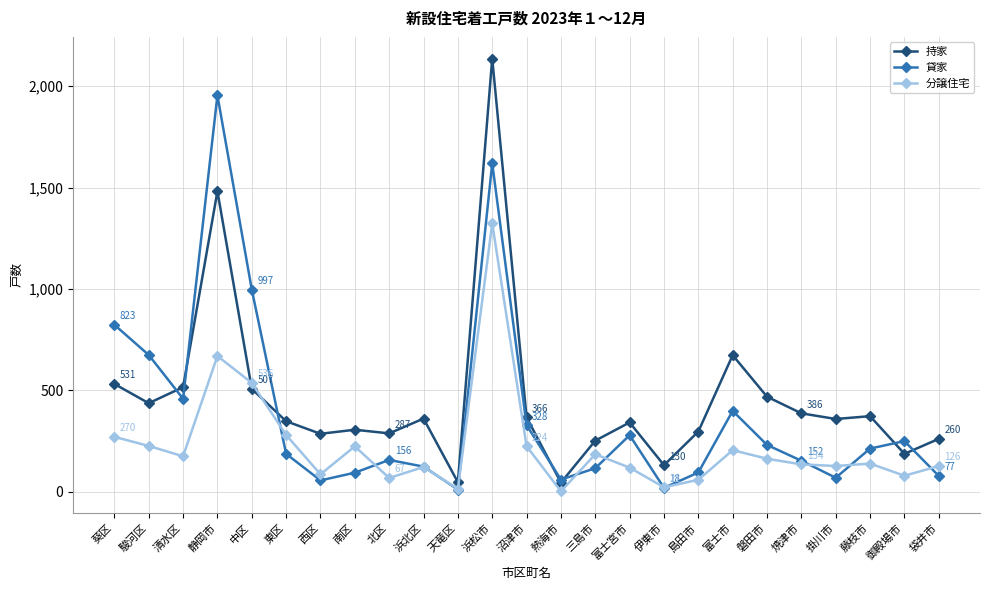

Count the number of categories in the chart.

25